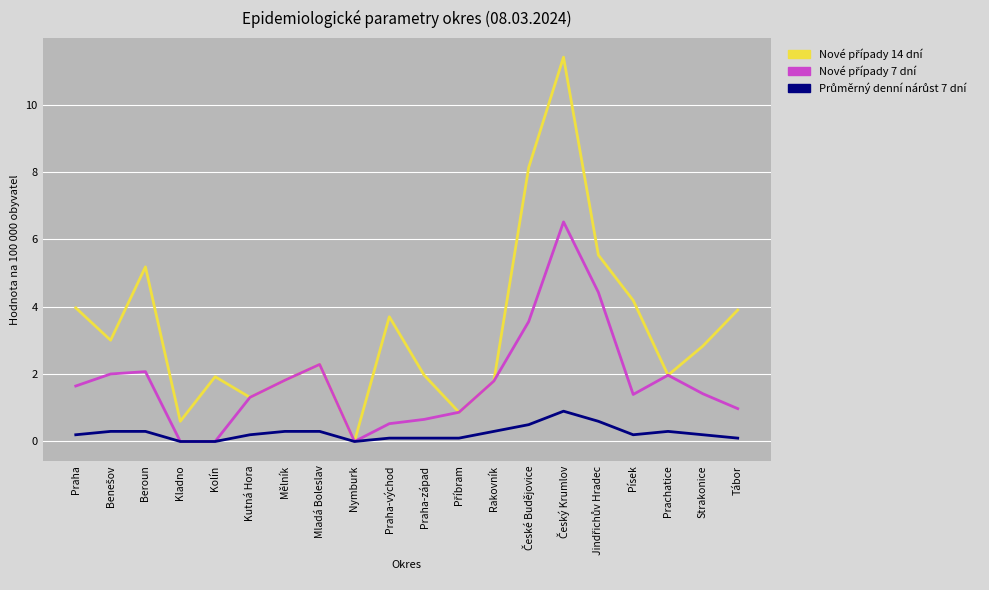

What is the greatest value displayed?

11.4